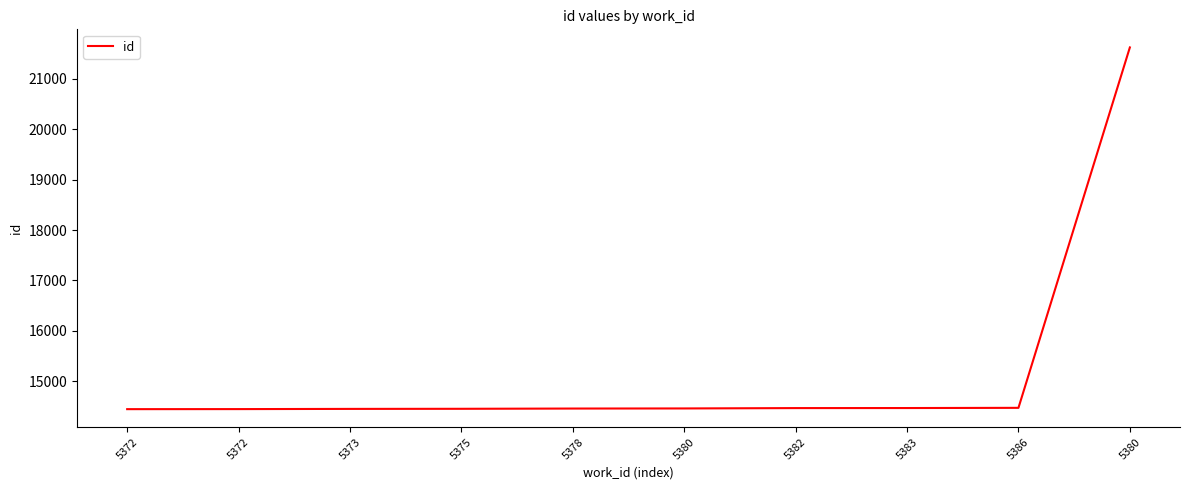

How many lines are shown in the chart?

1